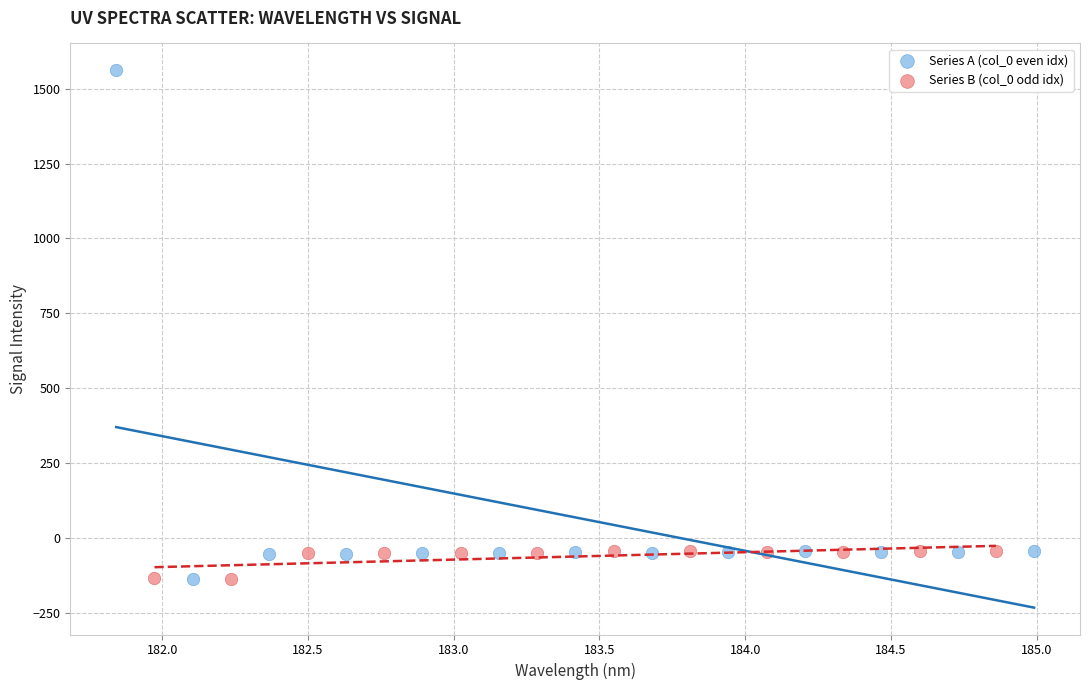

Which series contains the highest Y value?

Series A (col_0 even idx)